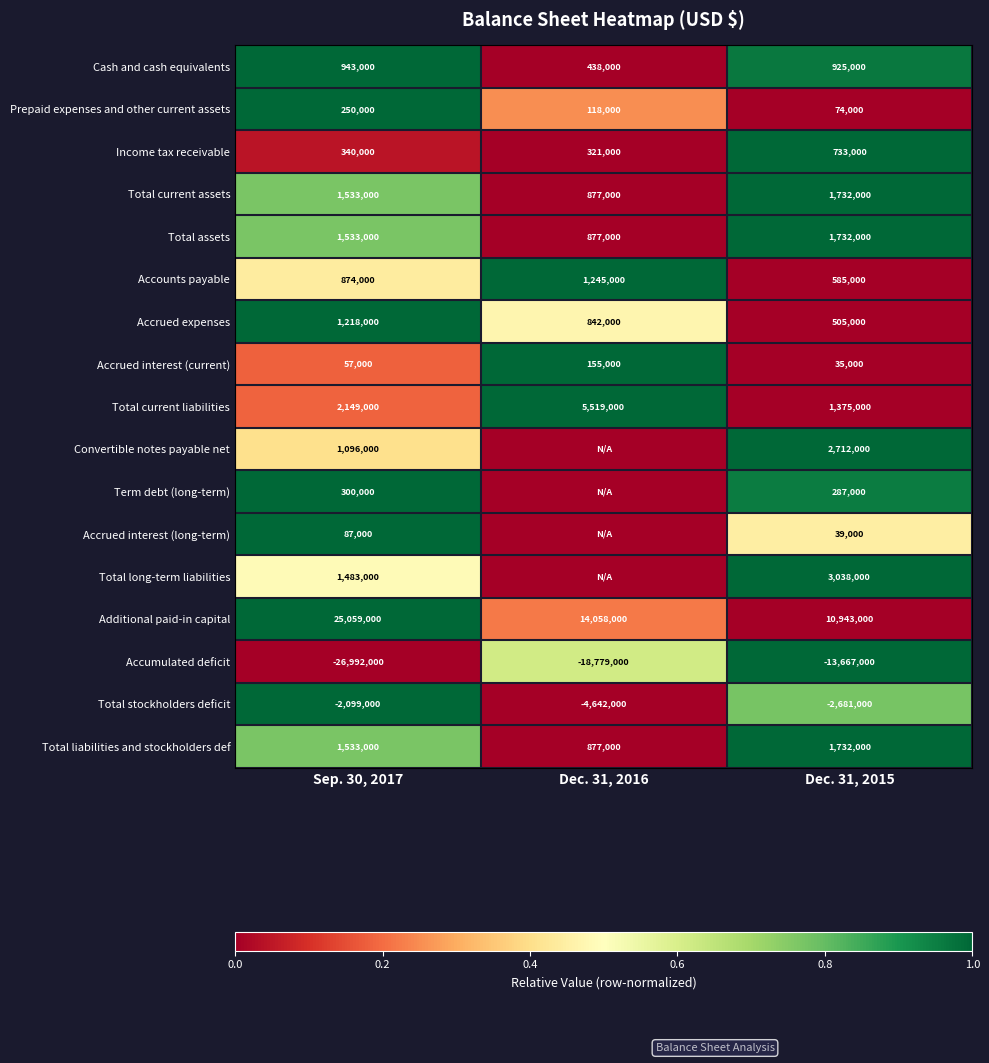

Rank the categories by Additional paid-in capital value from highest to lowest.

Sep. 30, 2017, Dec. 31, 2016, Dec. 31, 2015